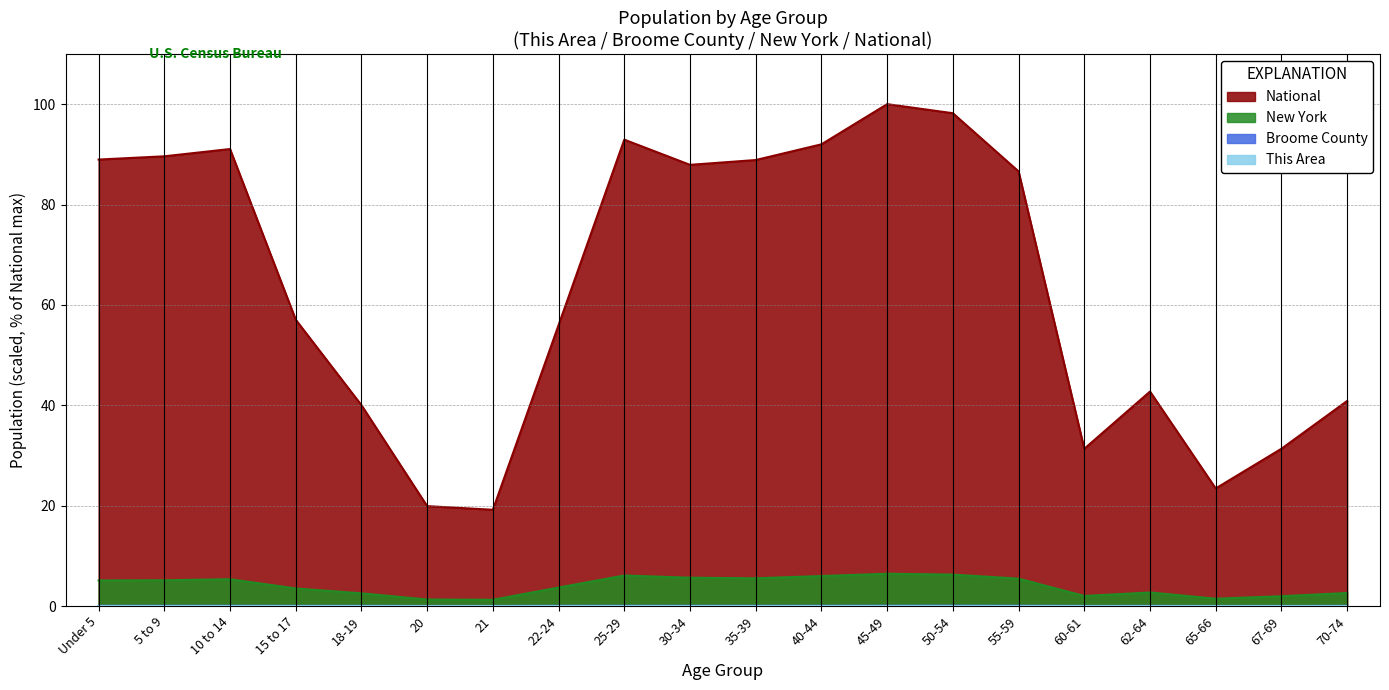

What are all the series names shown in the legend?

This Area, Broome County, New York, National